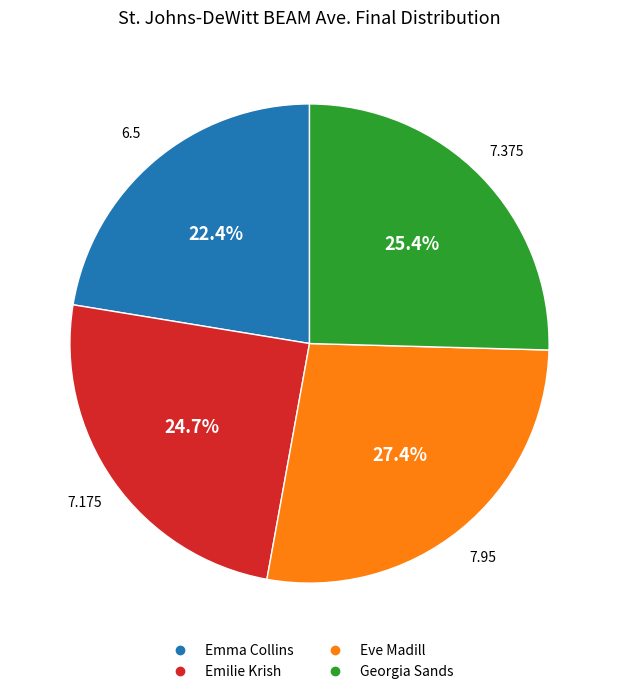

To the nearest percent, what is the difference between the Georgia Sands and Emilie Krish slice percentages?

1%